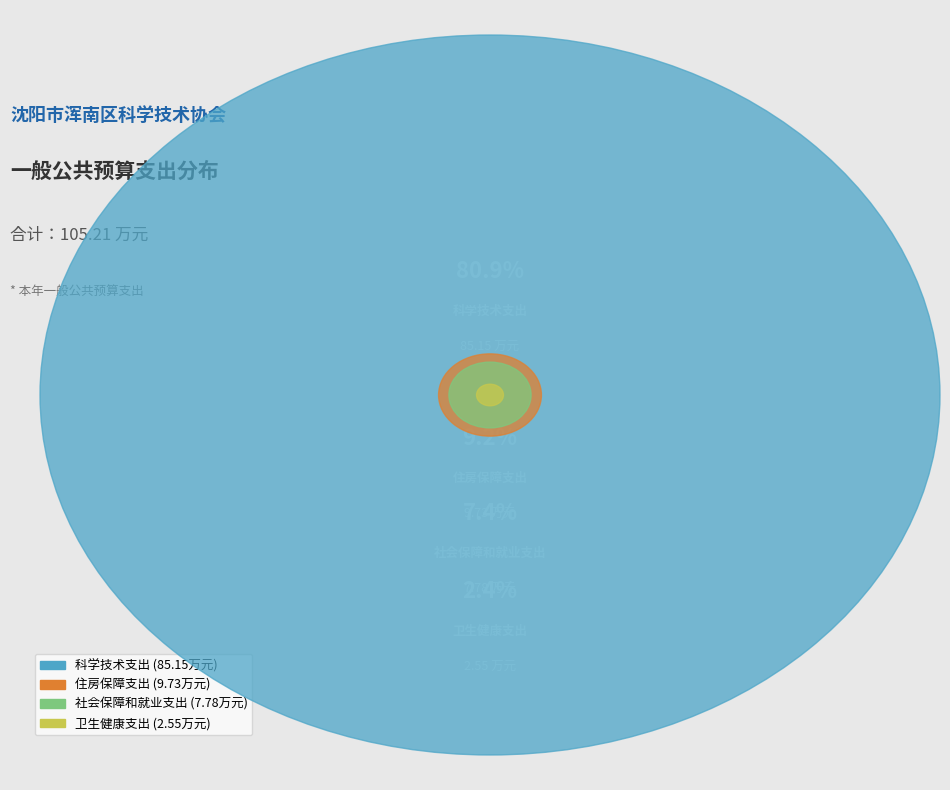

What is the largest slice in the pie chart?

科学技术支出